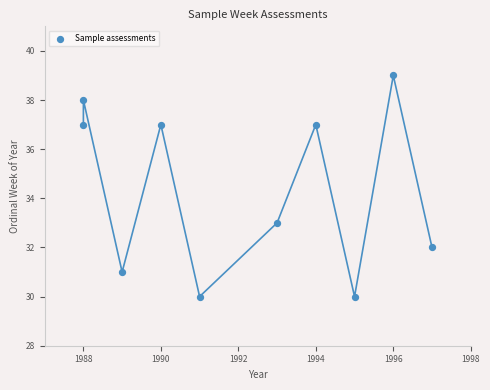

What Y value in the scatter plot is closest to 34?

33